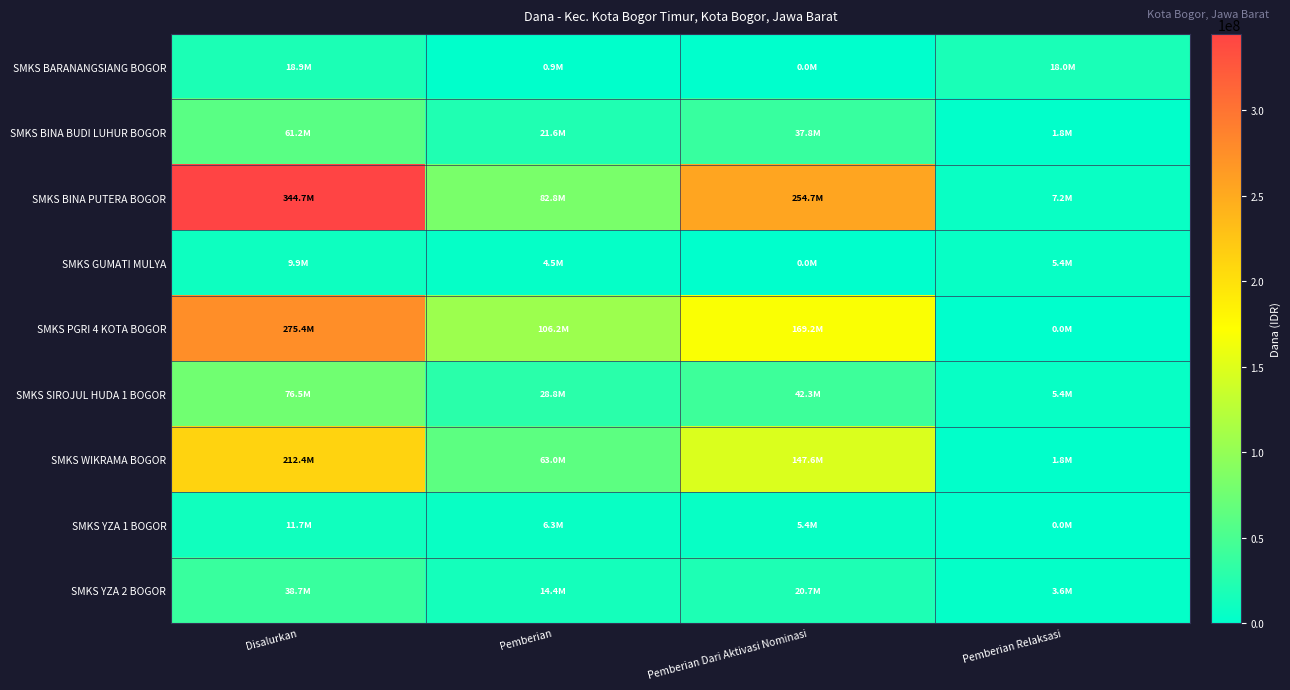

Rank the series by their maximum value, from lowest to highest.

SMKS GUMATI MULYA, SMKS YZA 1 BOGOR, SMKS BARANANGSIANG BOGOR, SMKS YZA 2 BOGOR, SMKS BINA BUDI LUHUR BOGOR, SMKS SIROJUL HUDA 1 BOGOR, SMKS WIKRAMA BOGOR, SMKS PGRI 4 KOTA BOGOR, SMKS BINA PUTERA BOGOR